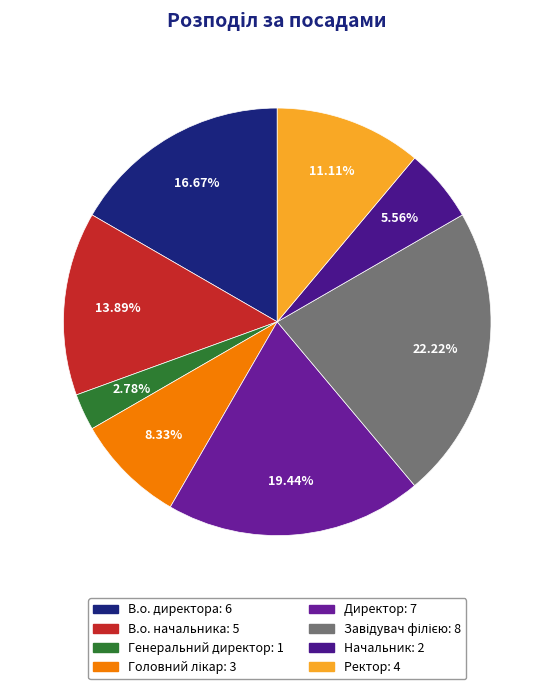

True or false: Директор accounts for 19% of the total.

True